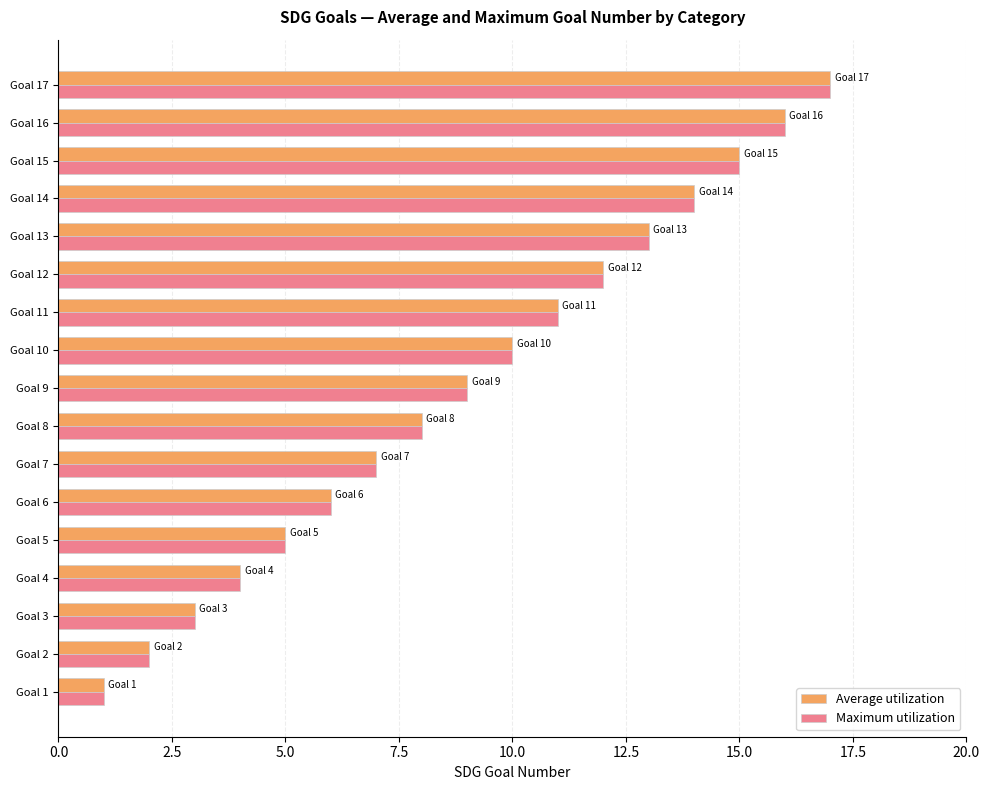

What is the difference between the second highest and minimum values in the Average utilization series?

15